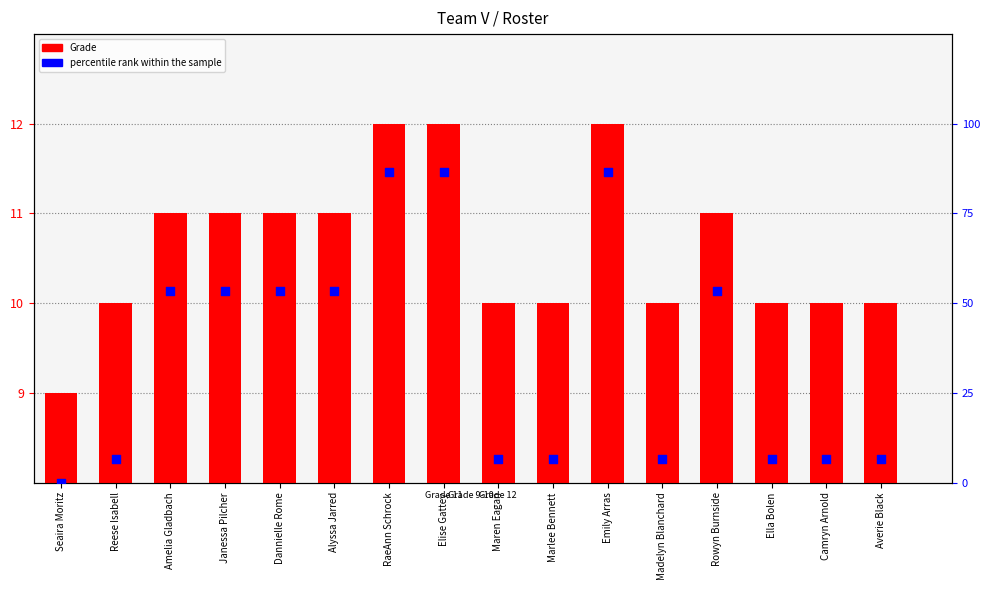

Which series contains the lowest Y value?

percentile rank within the sample